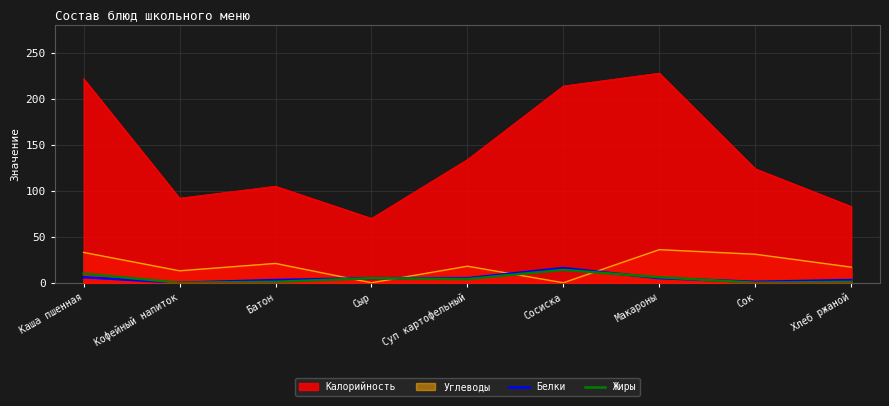

What is the spread (max minus min) of values at Каша пшенная?

216